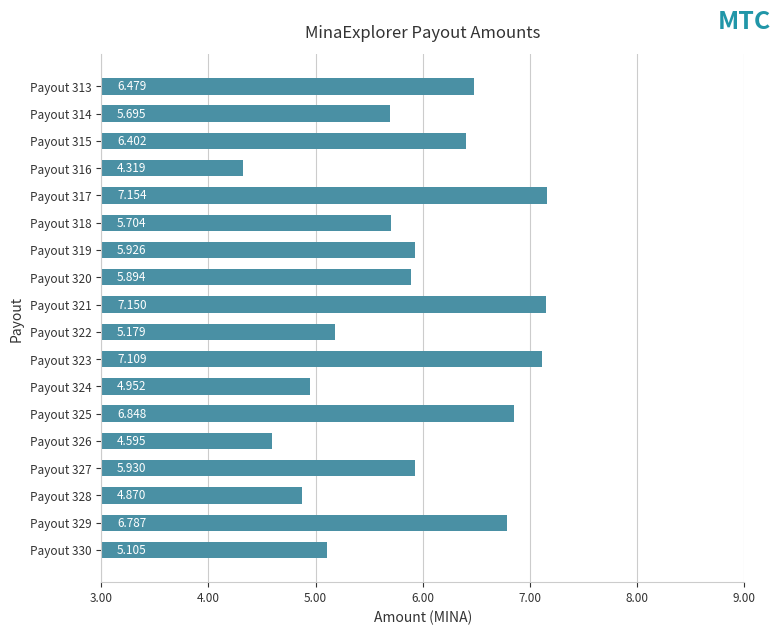

Does the chart contain any negative values?

No